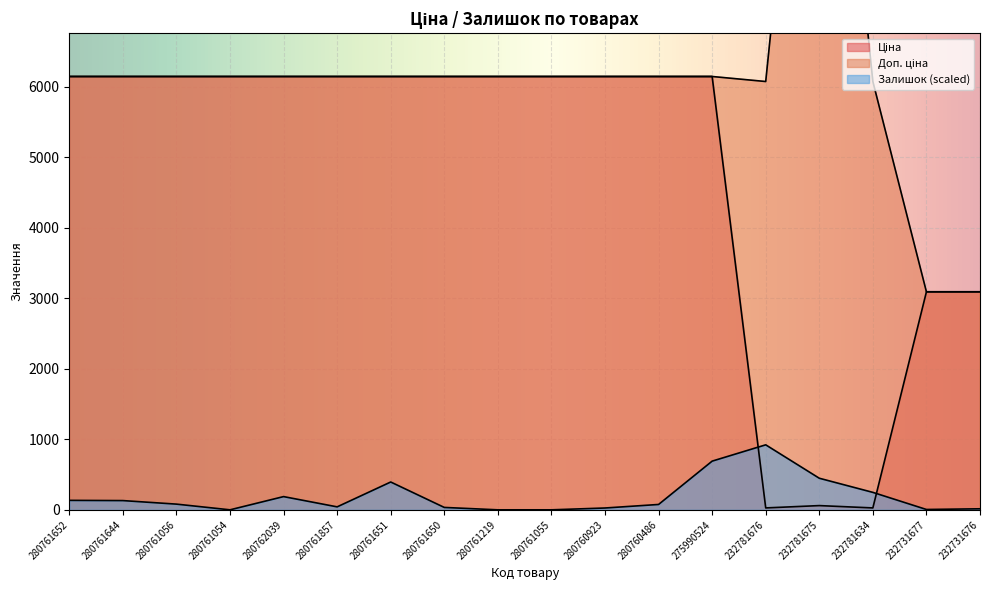

What are all the series names shown in the legend?

Ціна, Доп. ціна, Залишок